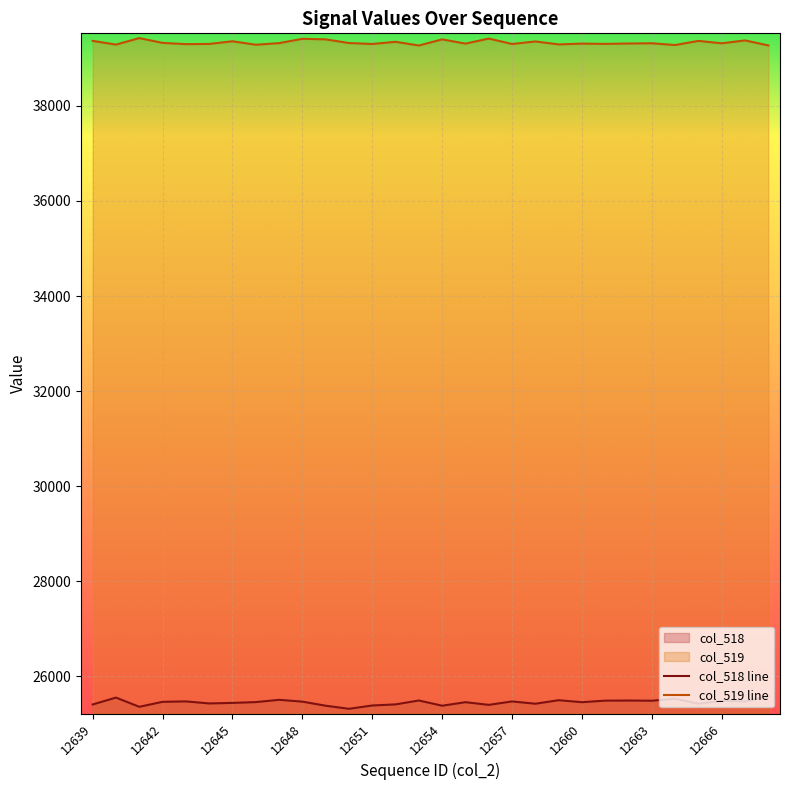

True or false: col_518 line and col_519 line intersect in this chart.

False